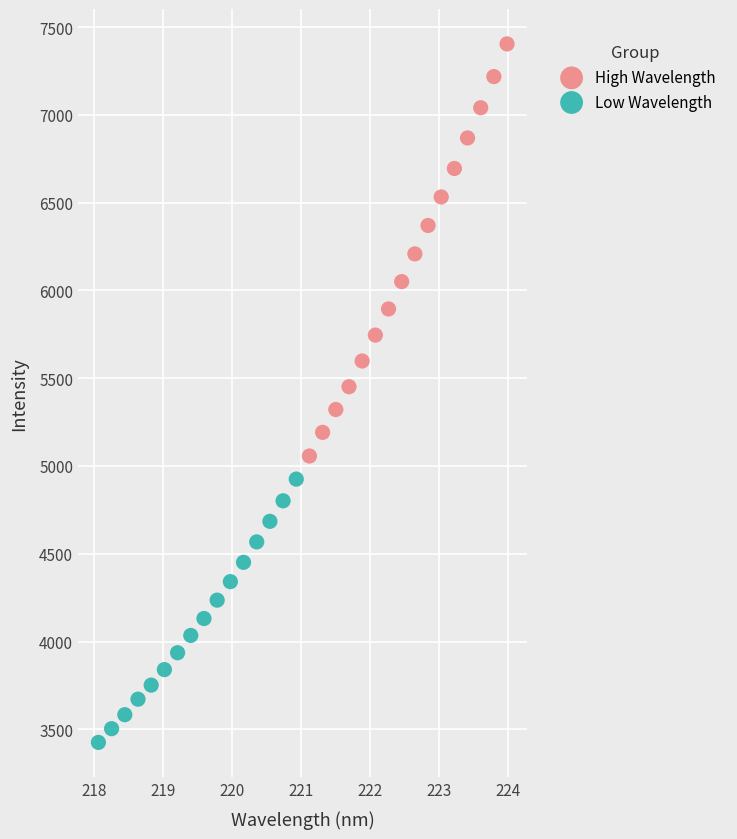

Which series has the widest spread of Y values?

High Wavelength